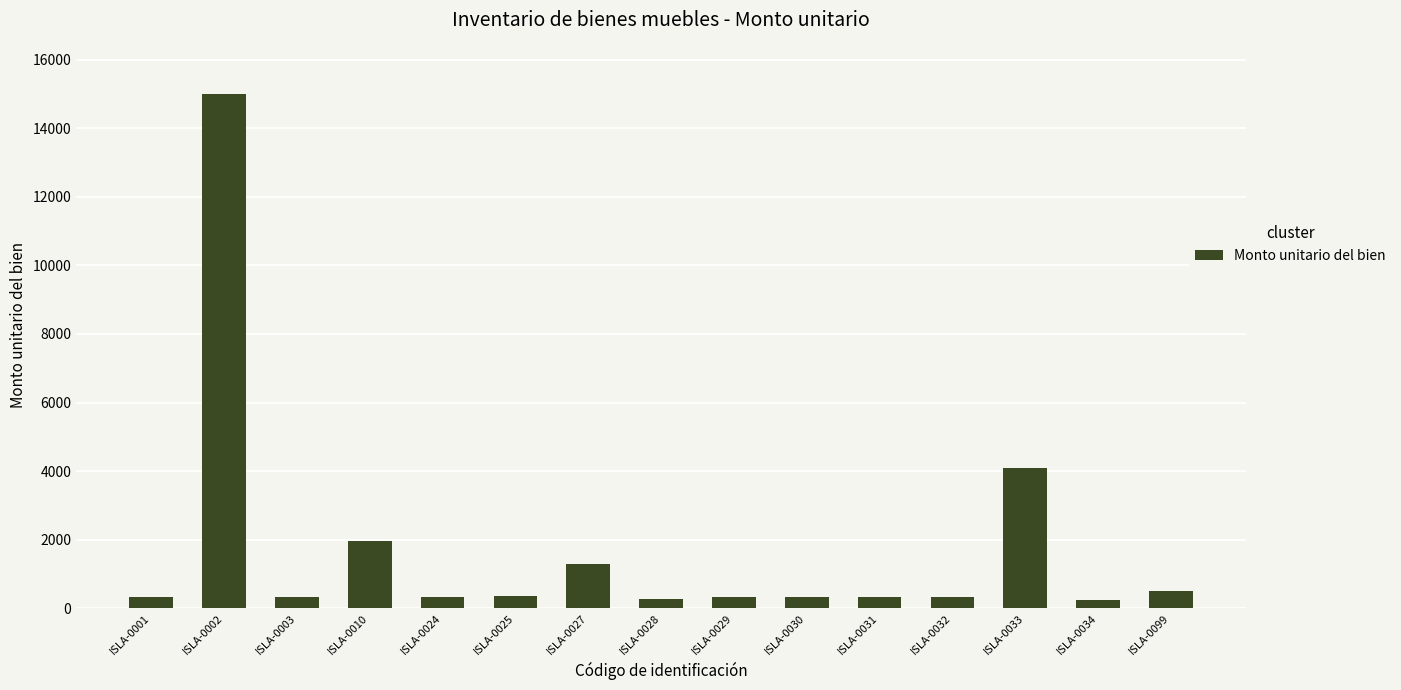

What is the maximum value shown in the chart?

14995.0